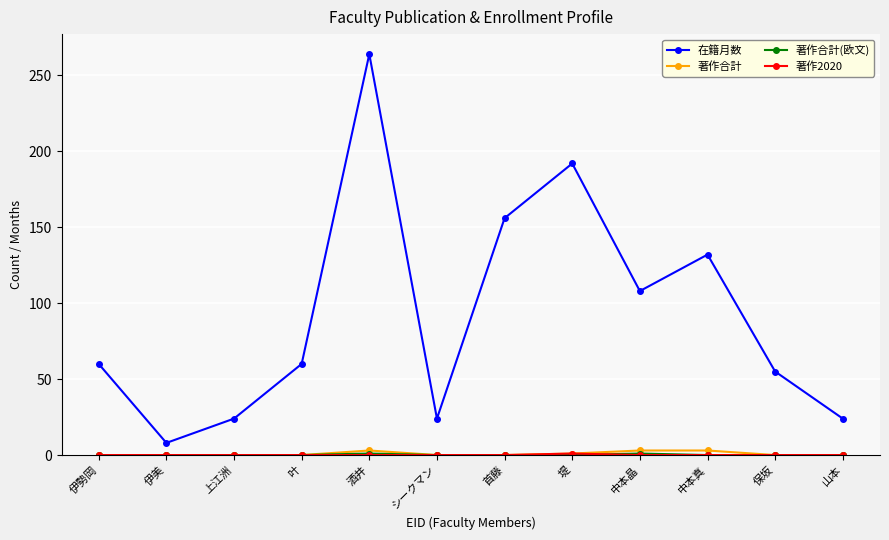

How many interior local peaks does the 在籍月数 series have?

3